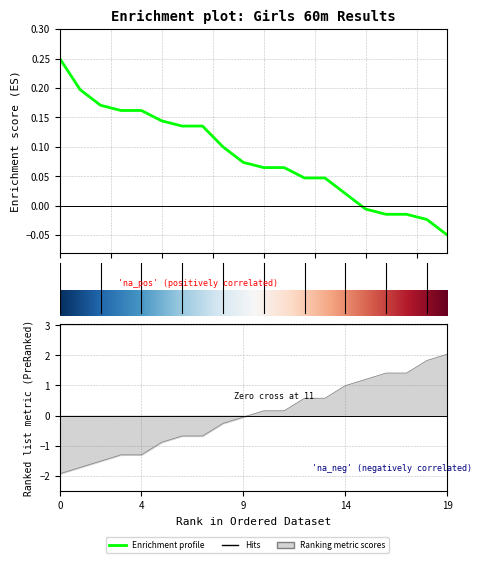

What is the value of the Θέση point at the 11th from the left?

0.2